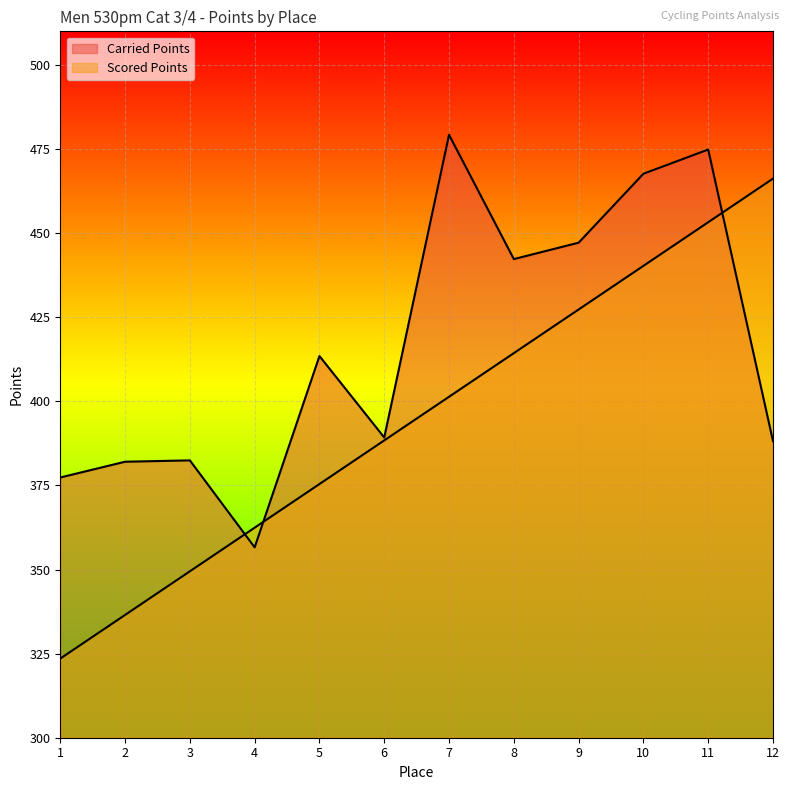

Count the number of data series in this chart.

2